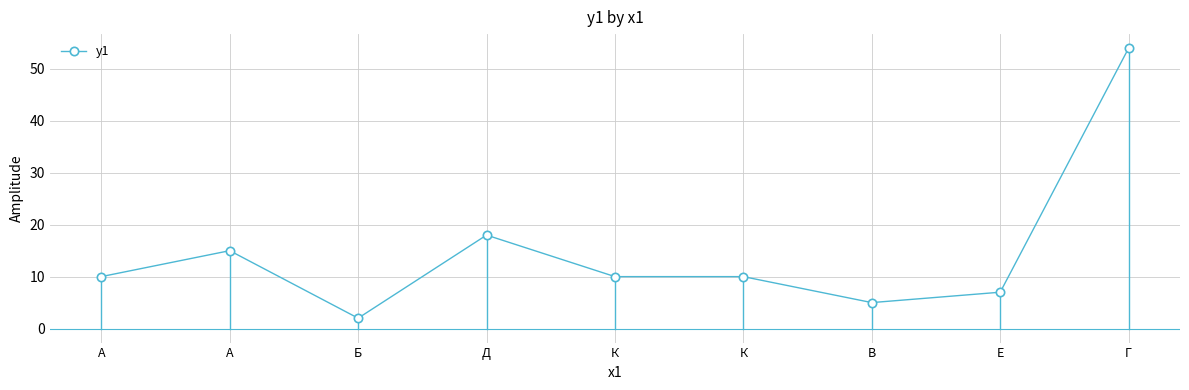

At which category does the data reach its first local peak?

А